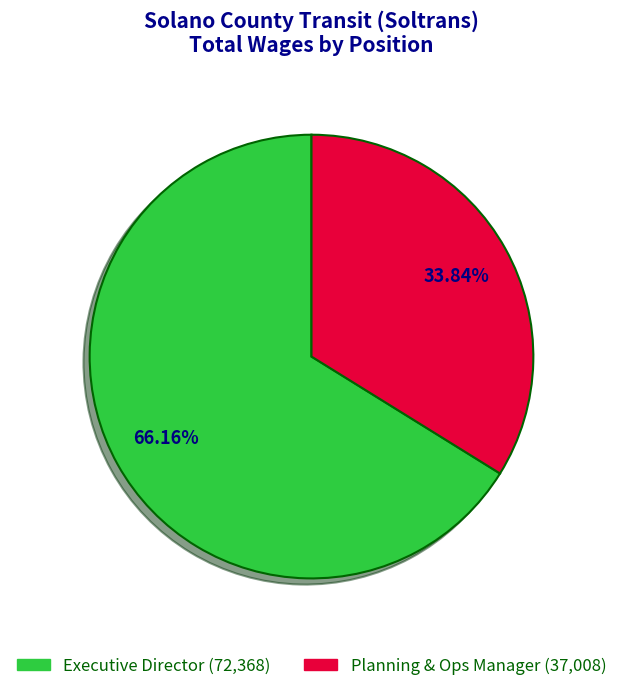

To the nearest percent, what is the difference between the Executive Director and Planning & Ops Manager slice percentages?

32%